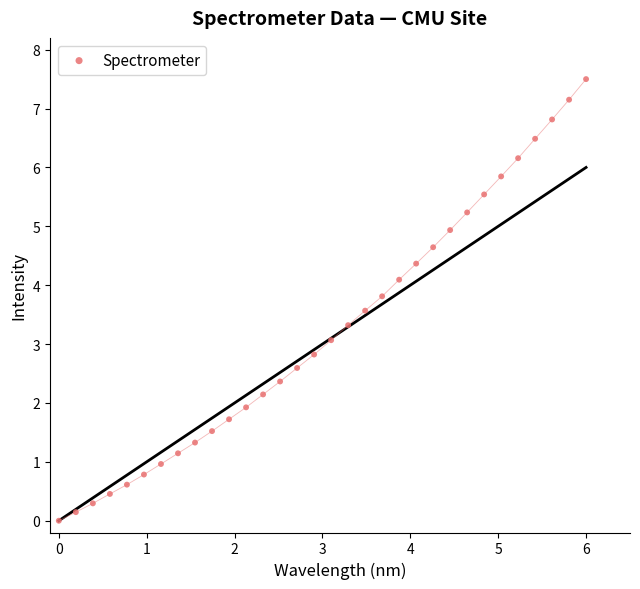

What is the range of Y values (max minus min)?

7.5